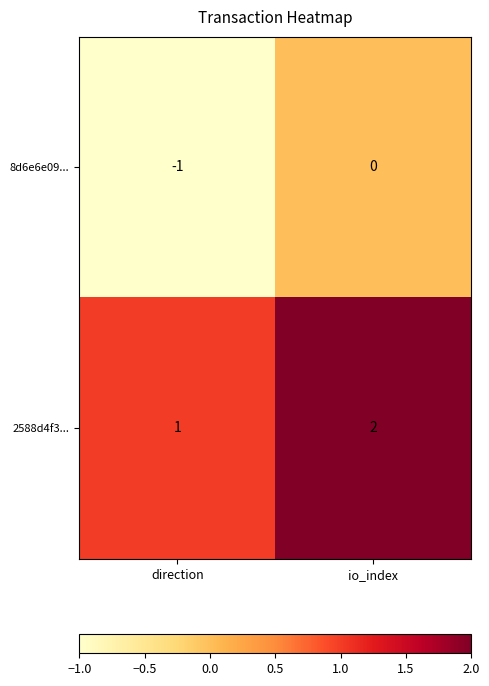

Which label corresponds to the smallest value in the chart?

direction